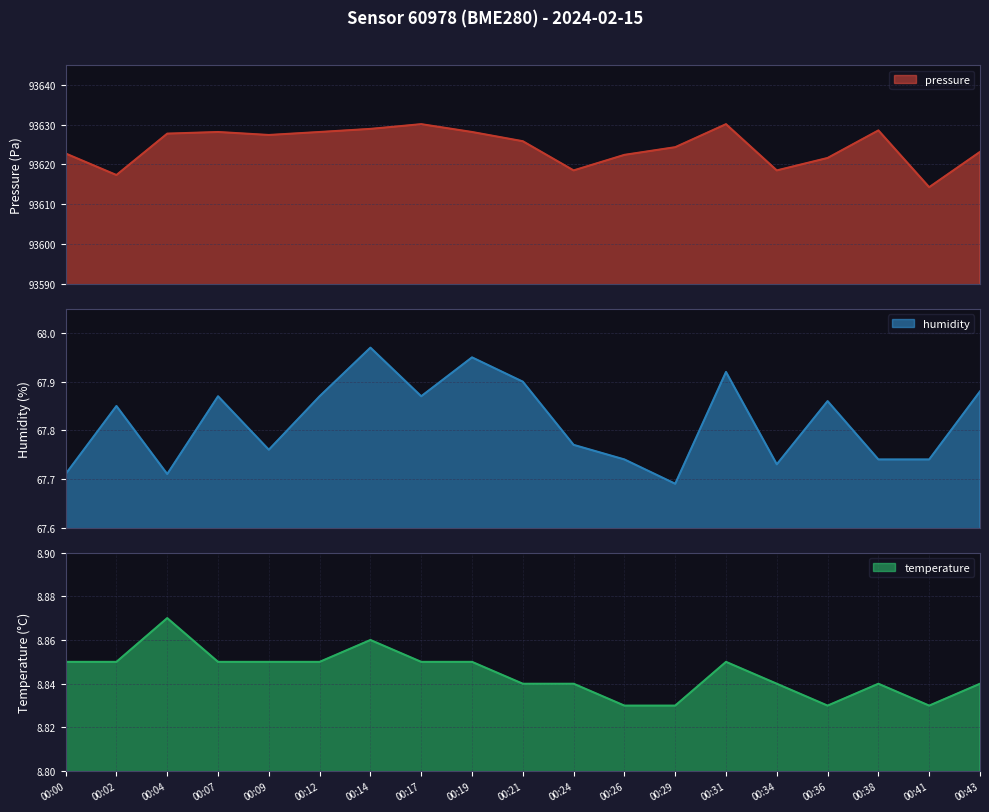

Reading left to right, extract all data points from this chart.

pressure: 93622.8	93617.3	93627.8	93628.2	93627.4	93628.2	93628.9	93630.1	93628.2	93625.8	93618.5	93622.4	93624.3	93630.1	93618.5	93621.6	93628.6	93614.3	93623.2
humidity: 67.7	67.8	67.7	67.9	67.8	67.9	68.0	67.9	68.0	67.9	67.8	67.7	67.7	67.9	67.7	67.9	67.7	67.7	67.9
temperature: 8.8	8.8	8.9	8.8	8.8	8.8	8.9	8.8	8.8	8.8	8.8	8.8	8.8	8.8	8.8	8.8	8.8	8.8	8.8